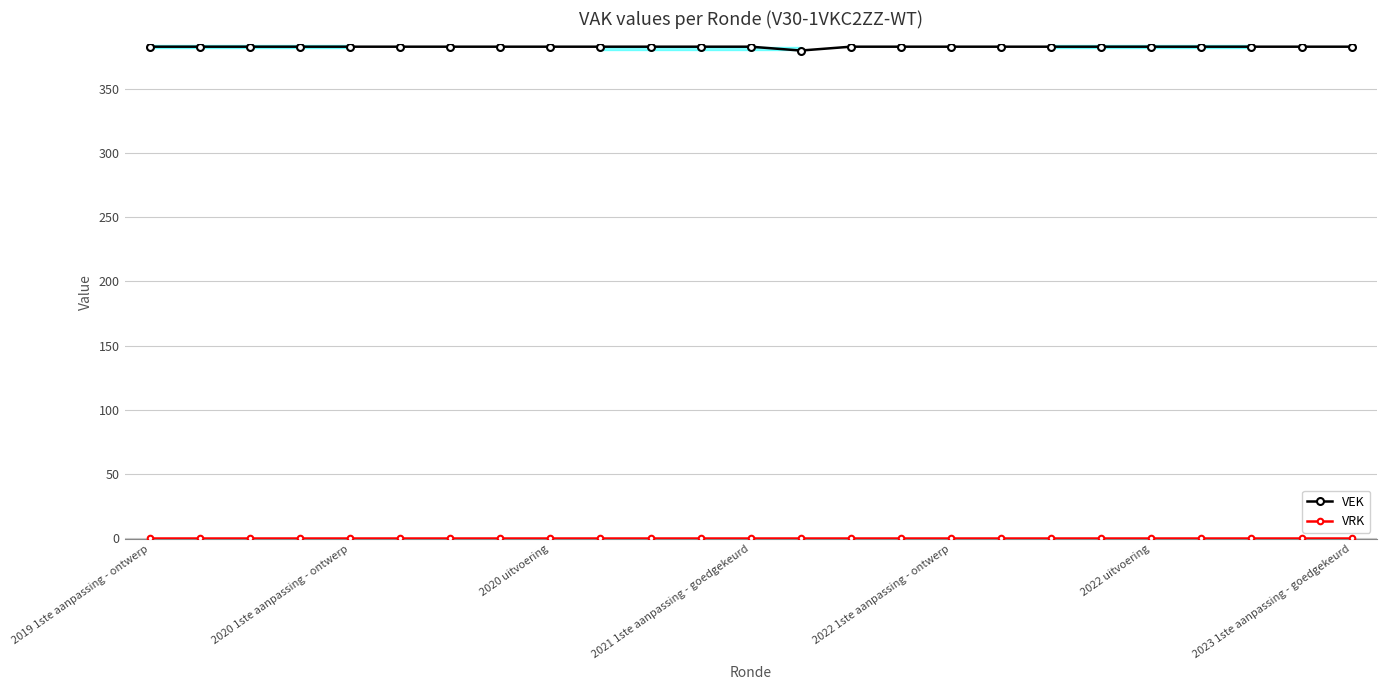

Does the chart display data point markers on the line(s)?

Yes